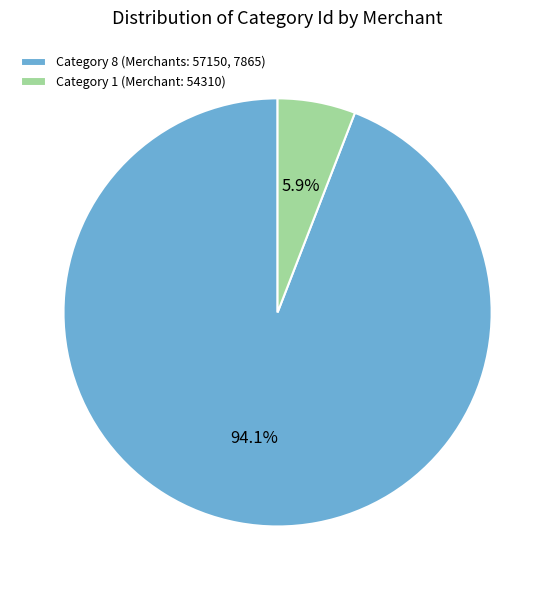

Between Category 8 (Merchants: 57150, 7865) and Category 1 (Merchant: 54310), which is larger?

Category 8 (Merchants: 57150, 7865)